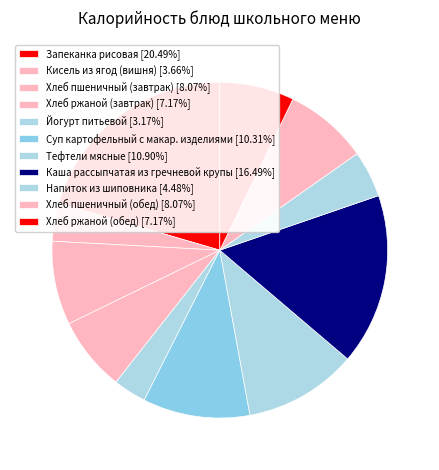

Does any single category account for the majority?

No